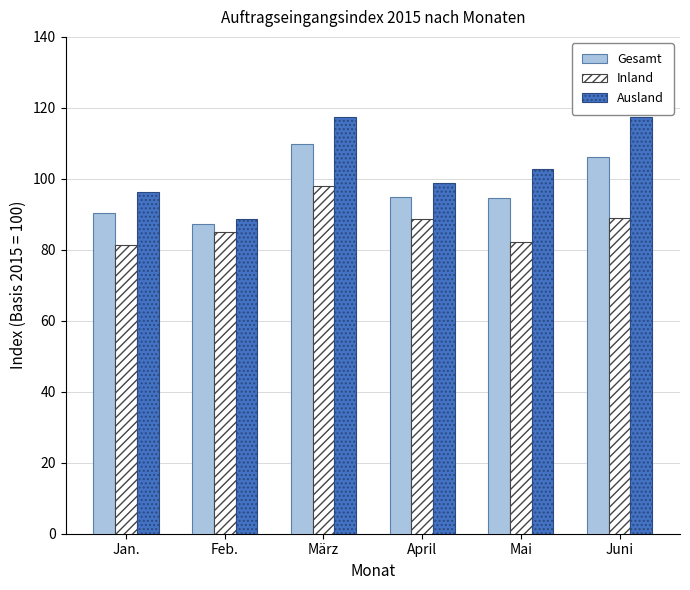

What is the label of the 1st bar from the left?

Jan.